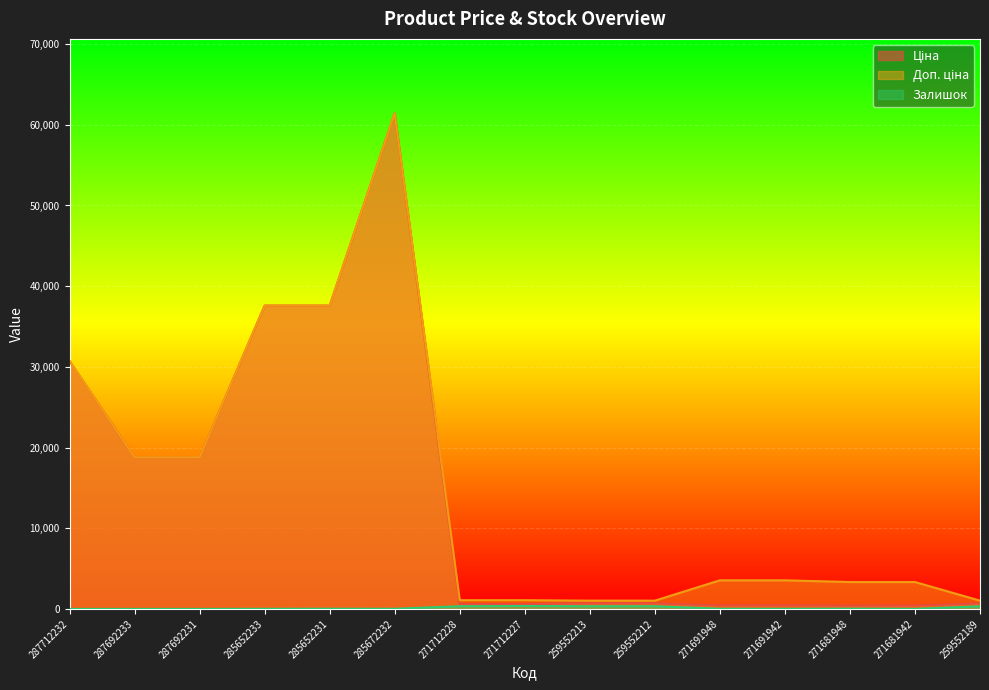

What is the total value across all series at 271691948?

4010.1